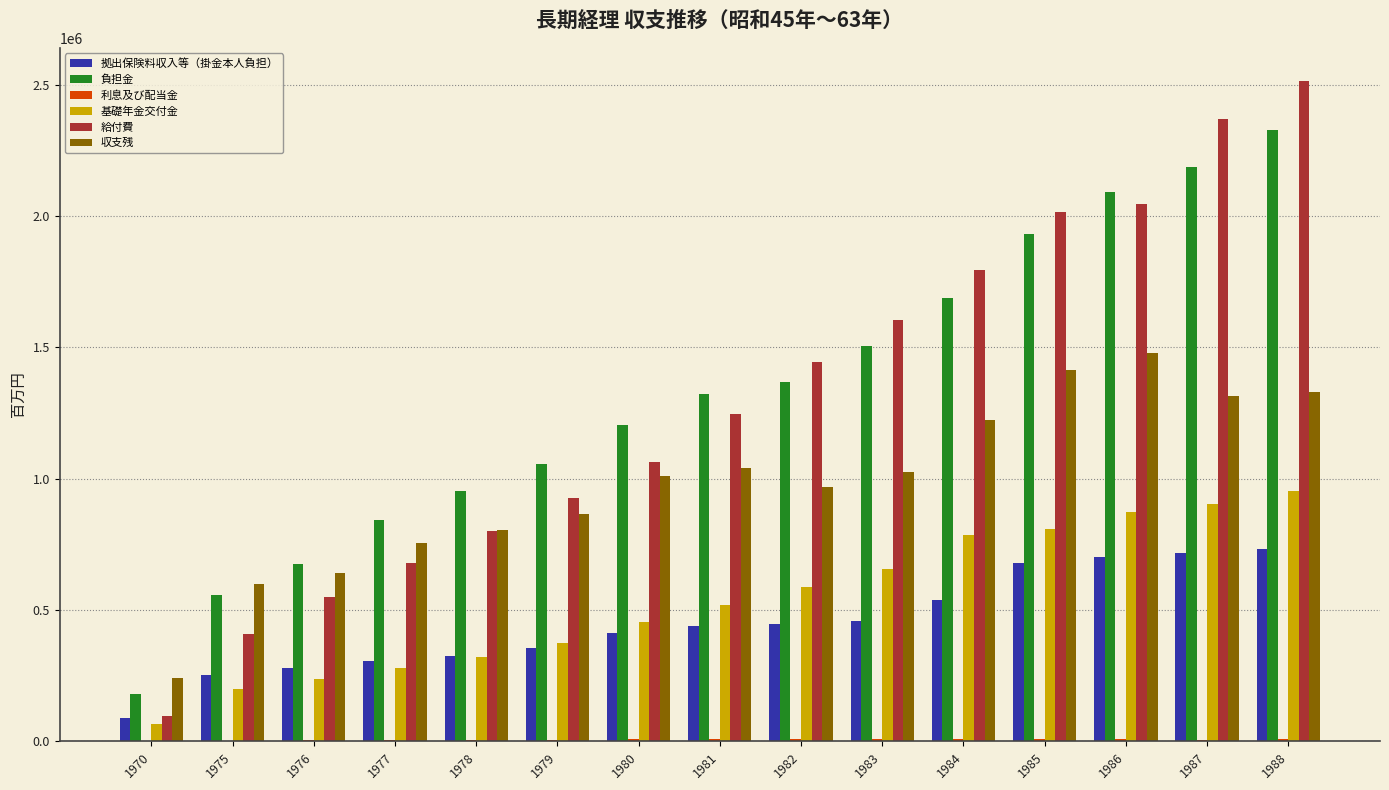

Are the bars horizontal?

No